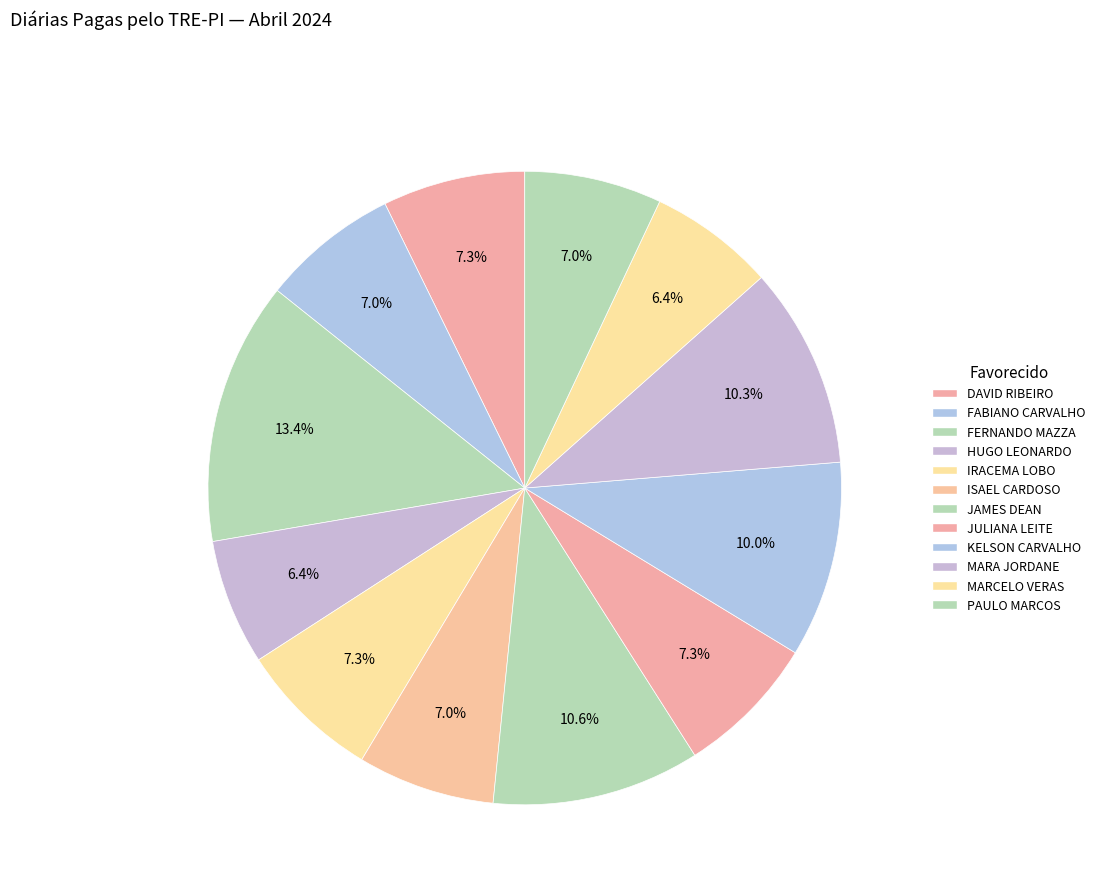

Count the number of slices in the pie.

12